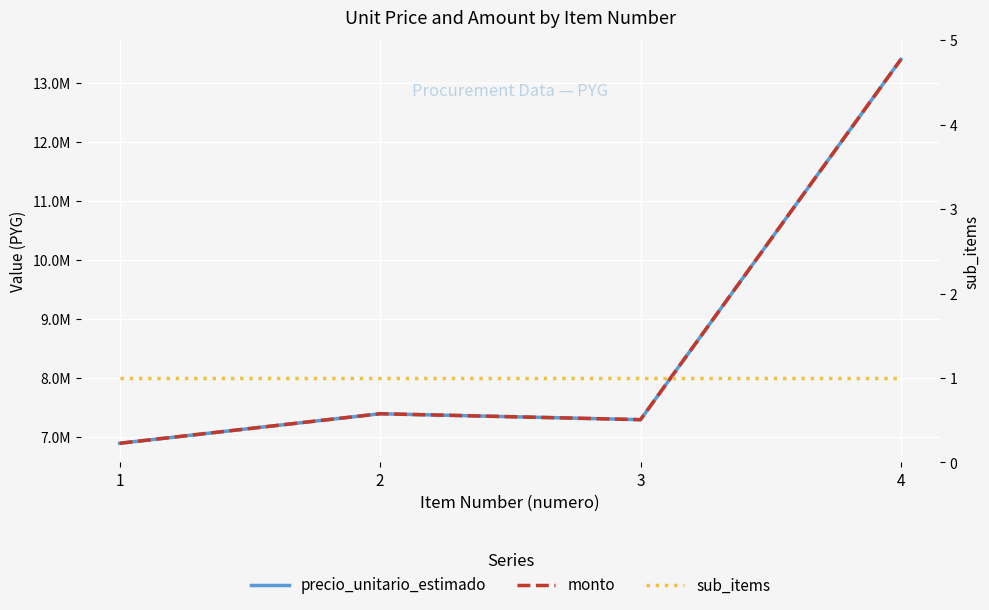

What is the value of the precio_unitario_estimado point at the 4th from the left?

13400000